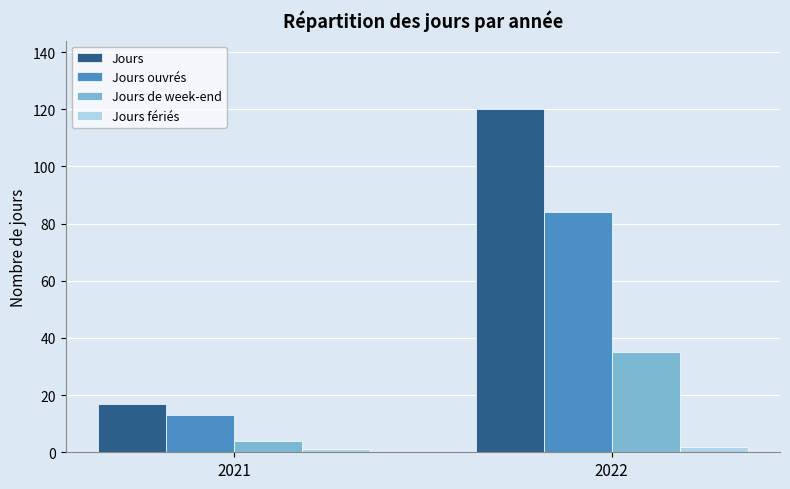

Which category has the highest value across all series?

2022